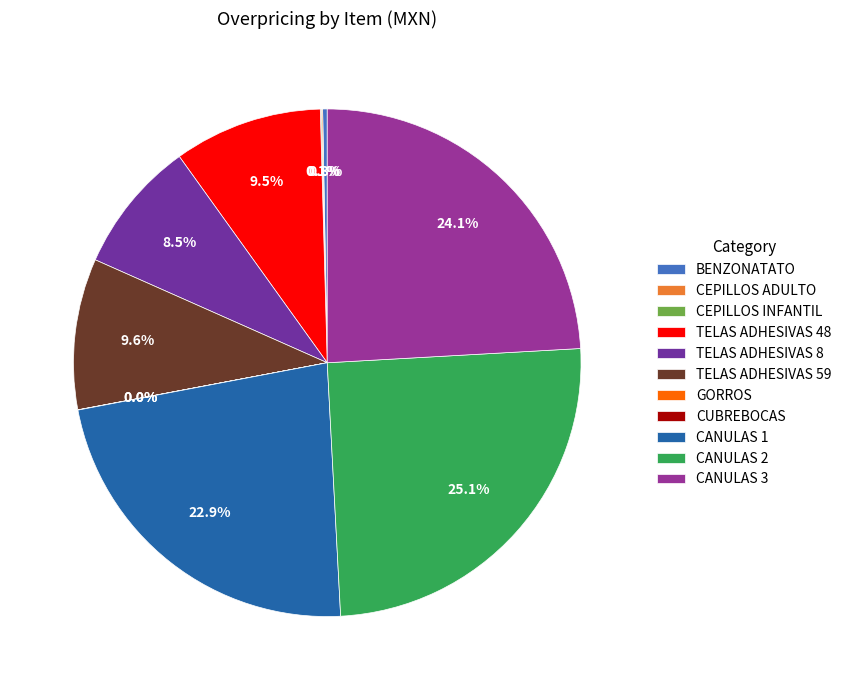

The TELAS ADHESIVAS 59 slice represents 20% of the pie. True or false?

False